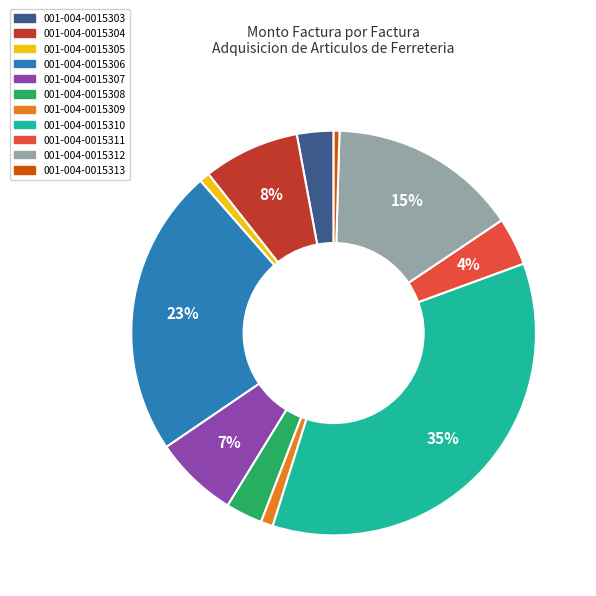

To the nearest percent, what portion does 001-004-0015307 represent?

7%